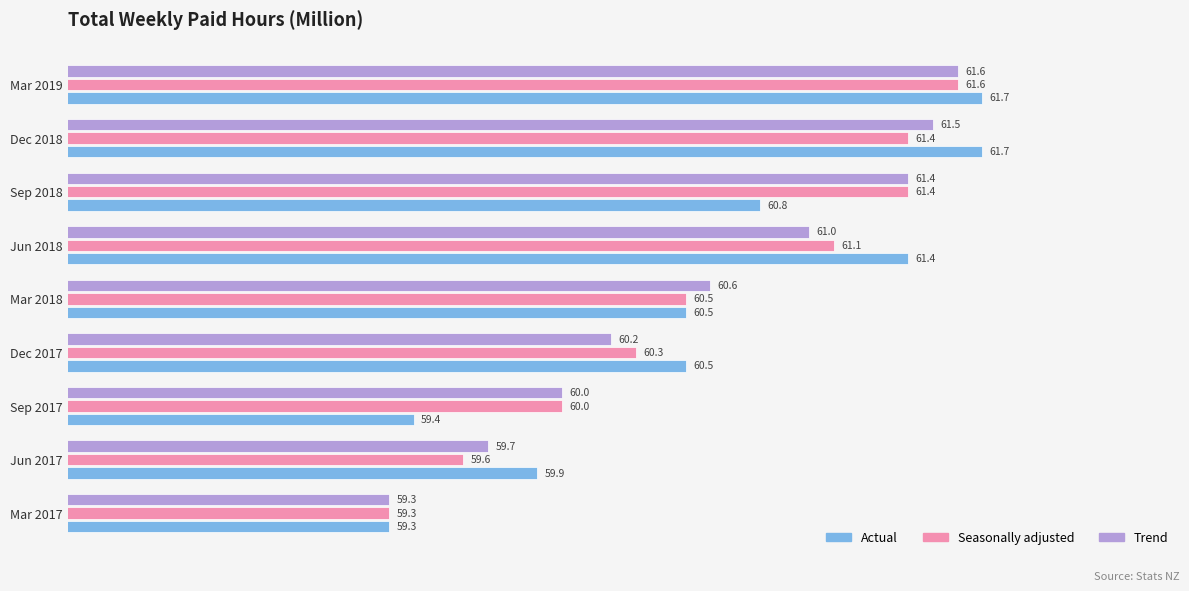

What is the sum of the Seasonally adjusted values at Dec 2017 and Dec 2018?

121.7